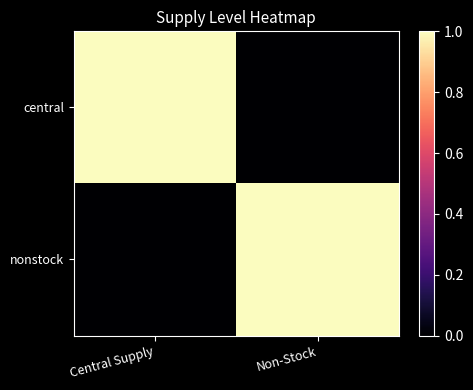

Which series has the largest range (max minus min)?

central